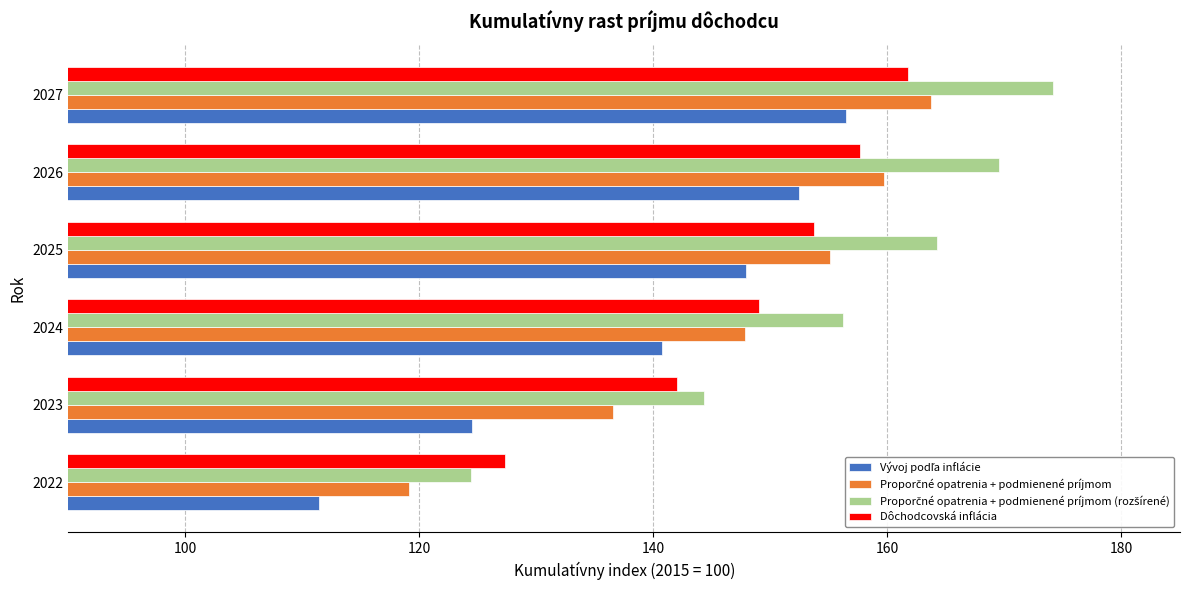

How many categories are shown in the chart?

6